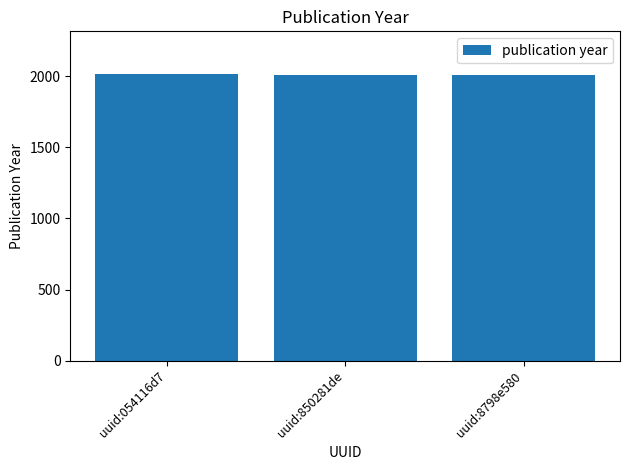

Count the values in the range 2009 to 2015.

3